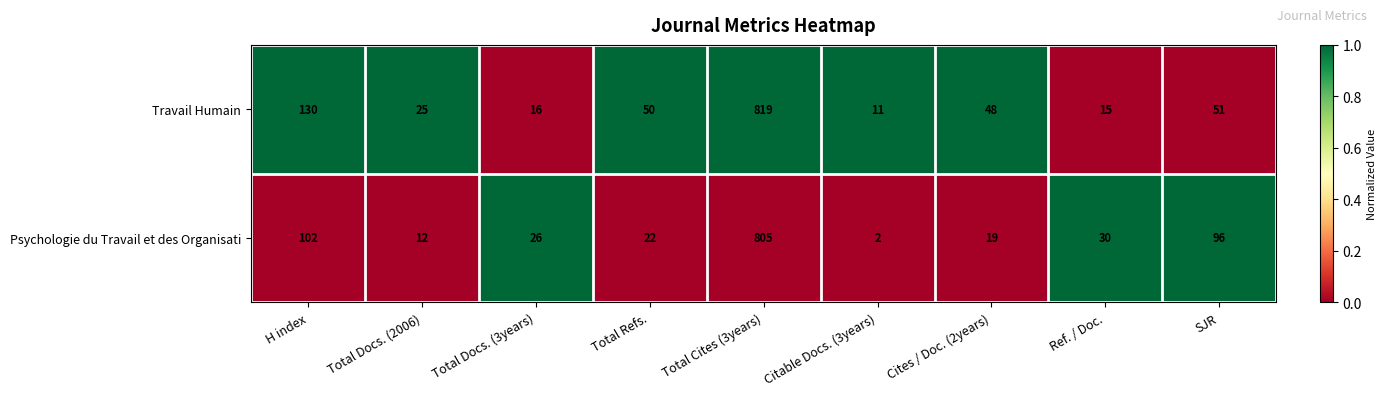

Which label corresponds to the smallest value in the chart?

Citable Docs. (3years)